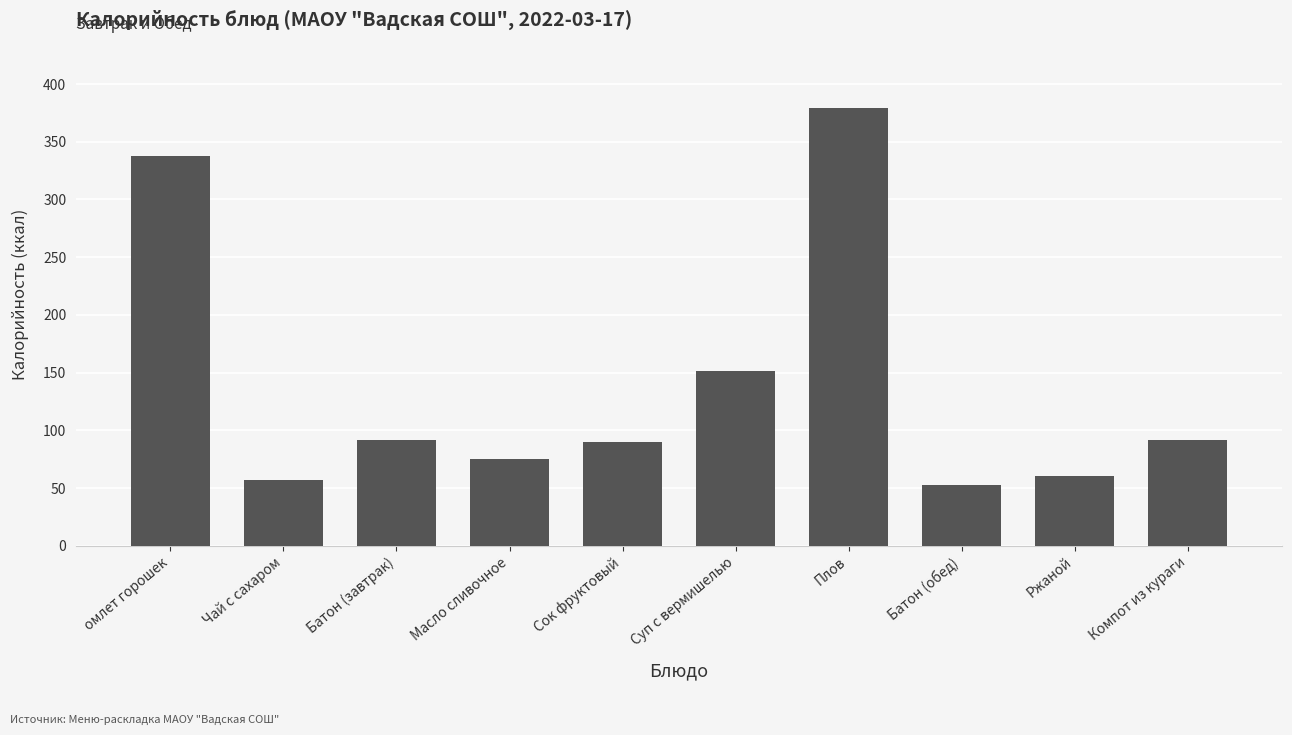

What is the label of the 9th bar from the left?

Ржаной